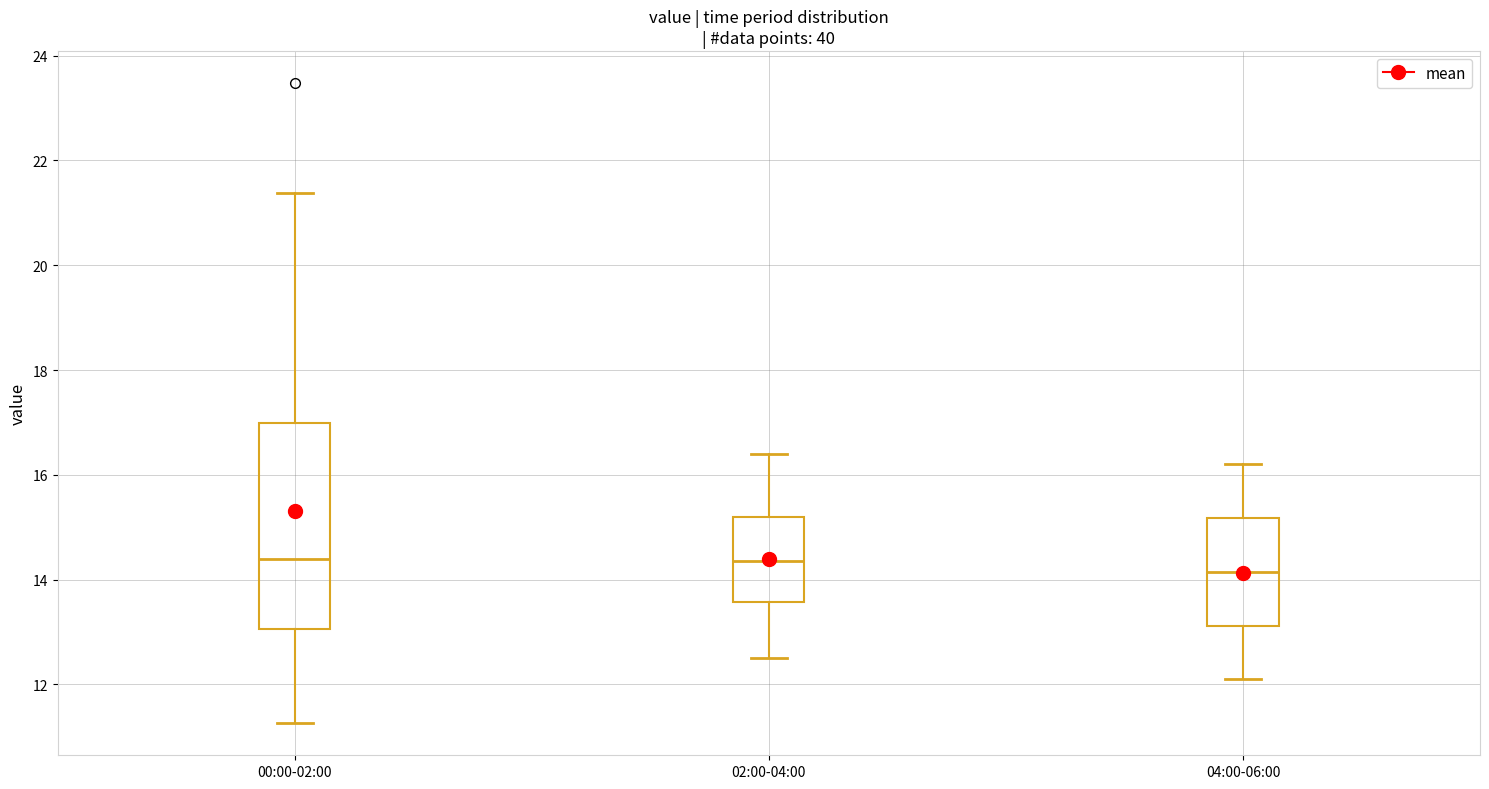

Which box's median line is the lowest?

04:00-06:00